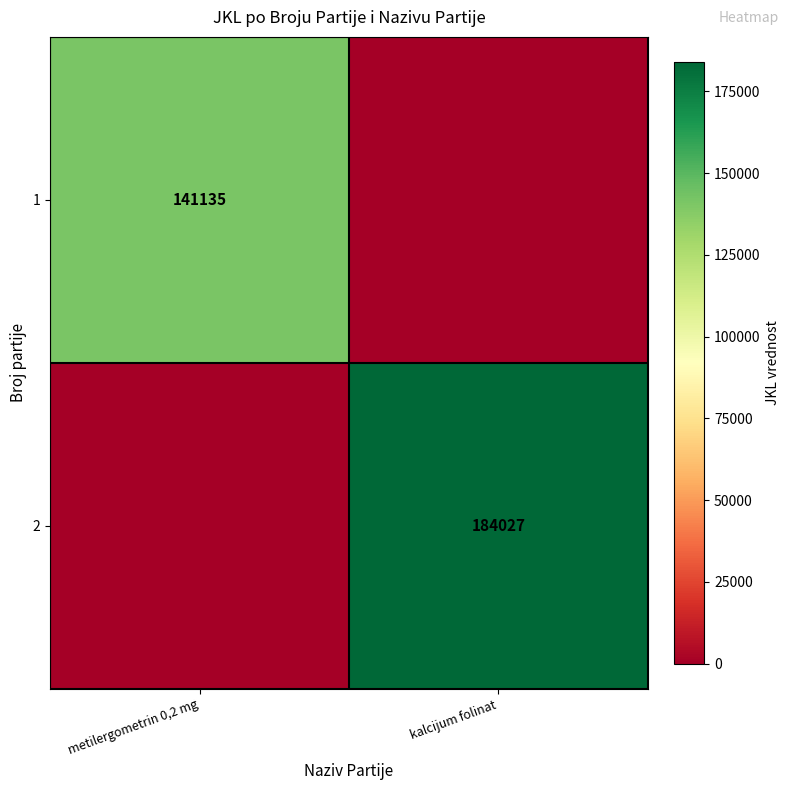

True or false: 1 has a value of 64399 at metilergometrin 0,2 mg.

False